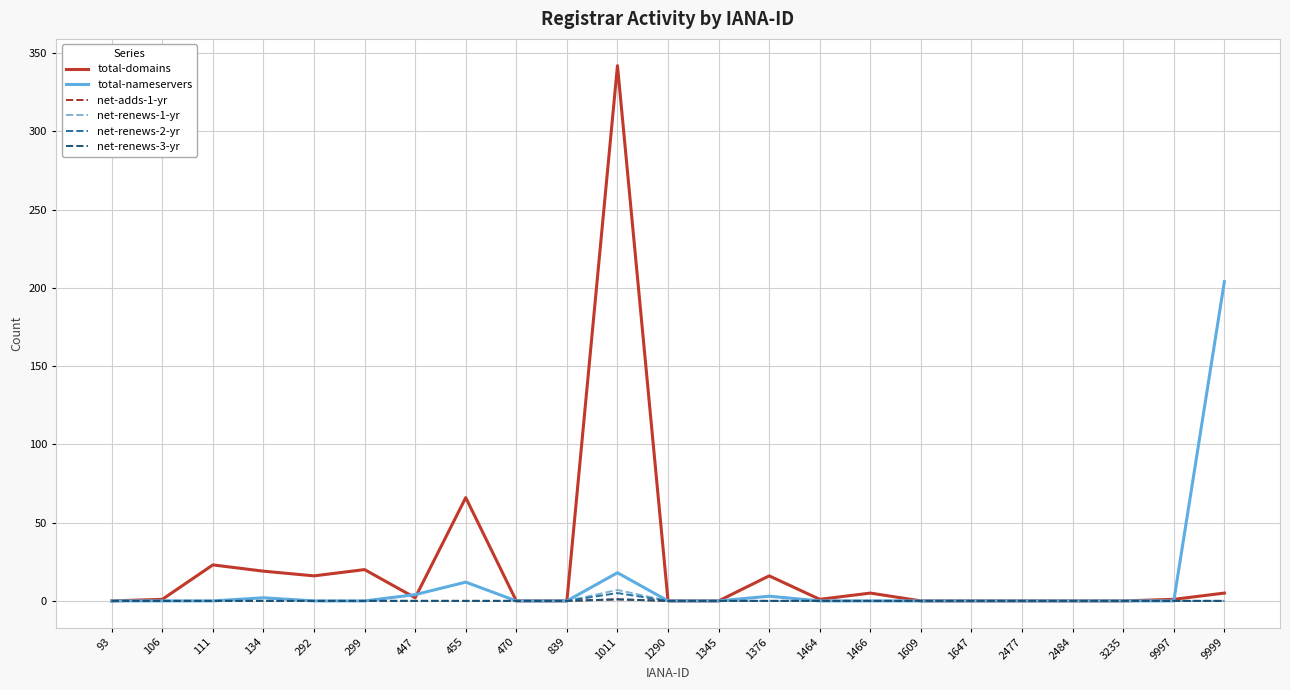

Does the chart have visible grid lines?

Yes